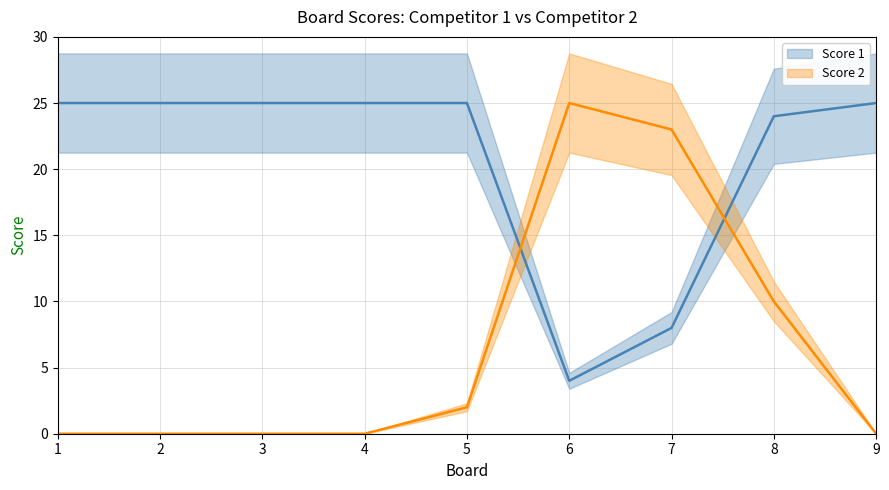

Reading right to left, list all the values displayed in this chart.

Score 1: 9=25	8=24	7=8	6=4	5=25	4=25	3=25	2=25	1=25
Score 2: 9=0	8=10	7=23	6=25	5=2	4=0	3=0	2=0	1=0